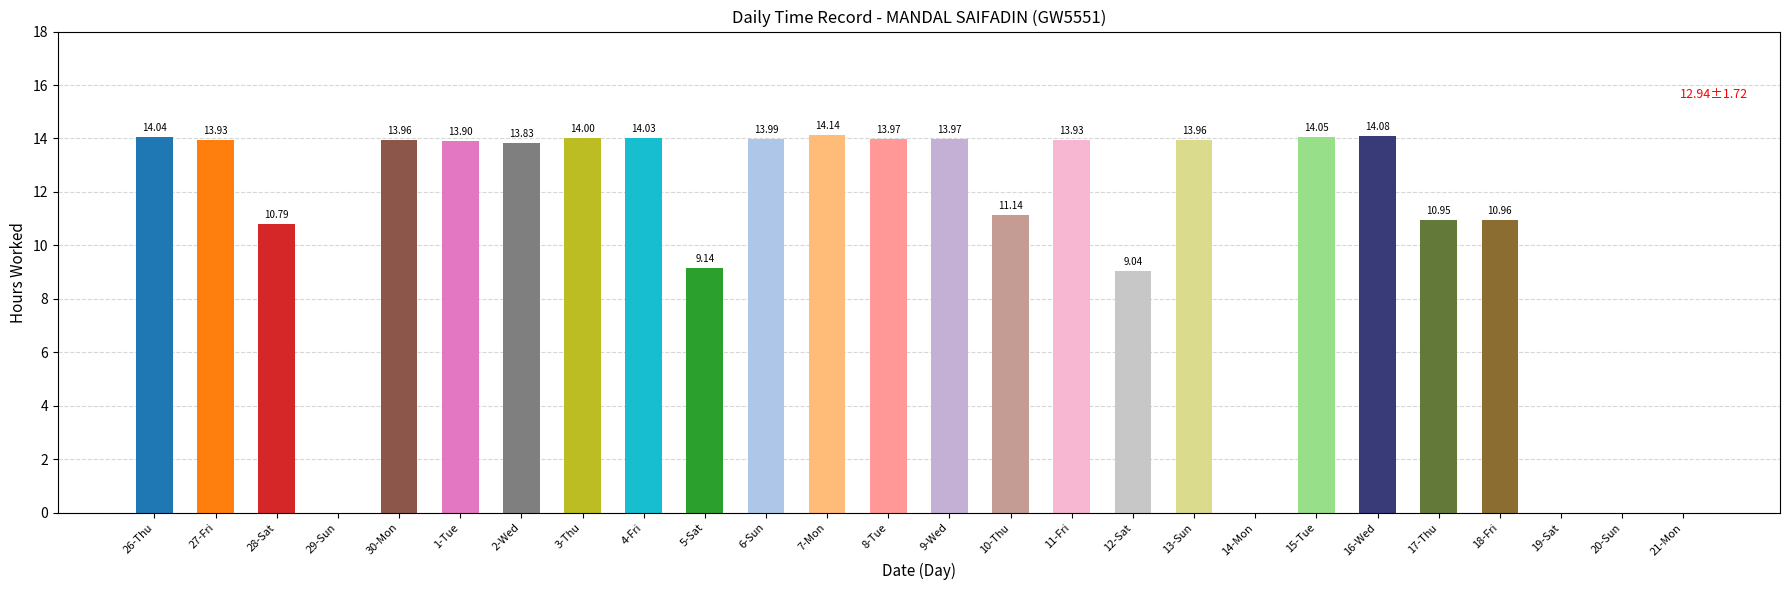

Which label corresponds to the largest value in the chart?

7-Mon